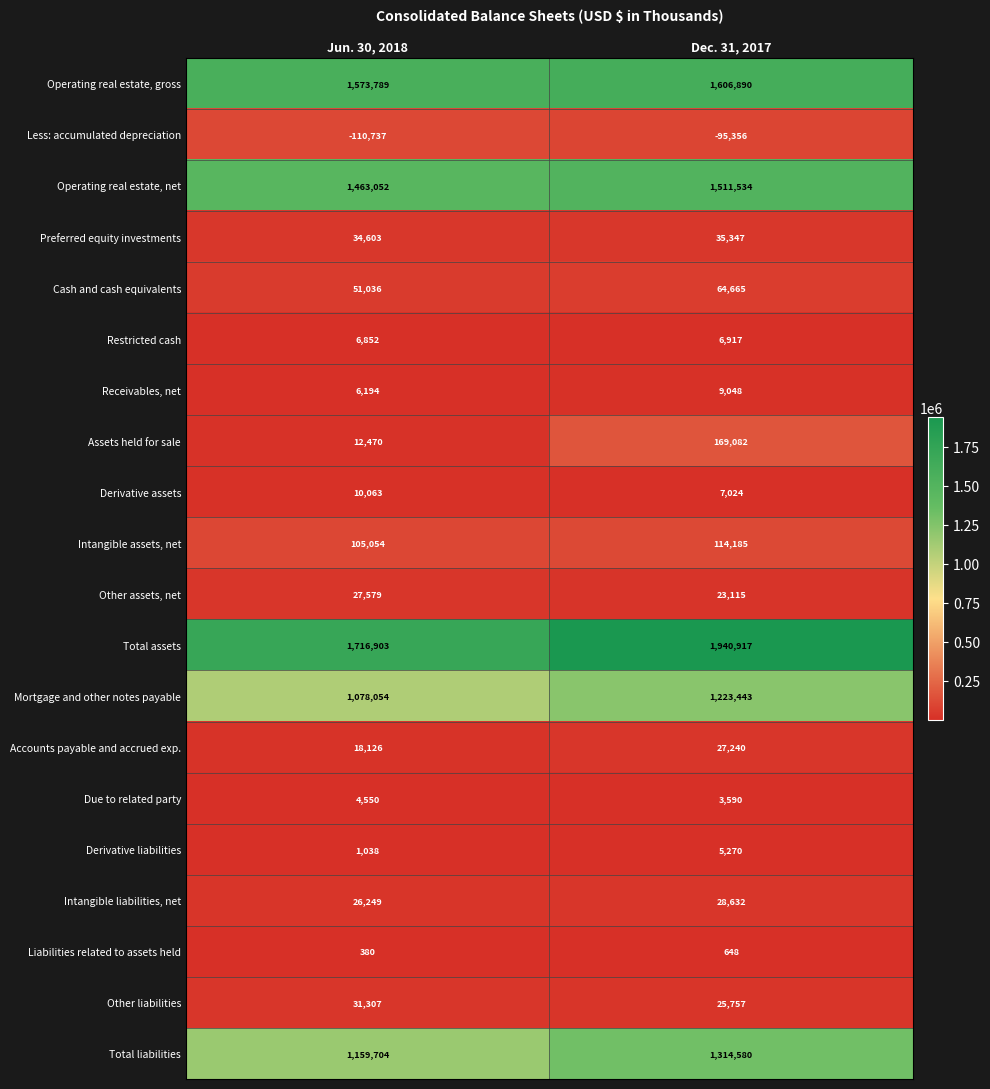

List the series in order of their peak value, lowest first.

Less: accumulated depreciation, Liabilities related to assets held, Due to related party, Derivative liabilities, Restricted cash, Receivables, net, Derivative assets, Accounts payable and accrued exp., Other assets, net, Intangible liabilities, net, Other liabilities, Preferred equity investments, Cash and cash equivalents, Intangible assets, net, Assets held for sale, Mortgage and other notes payable, Total liabilities, Operating real estate, net, Operating real estate, gross, Total assets